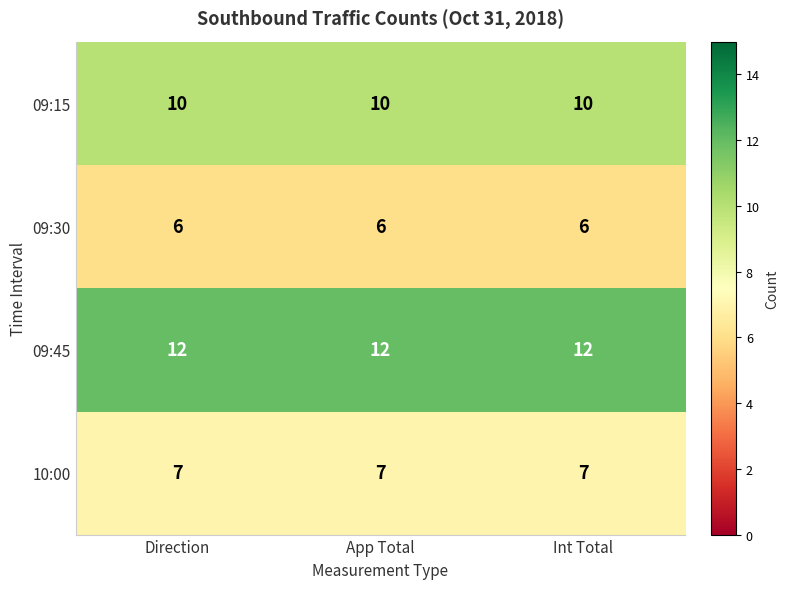

Which series has the largest total across all categories?

09:45